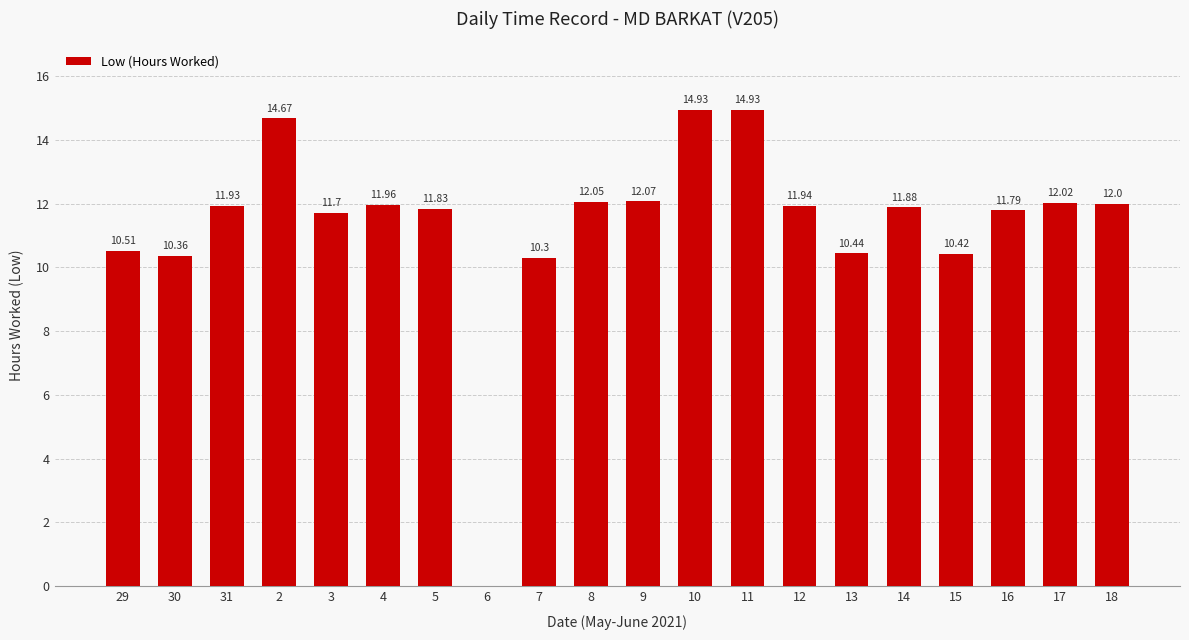

How many distinct data groups are displayed?

1